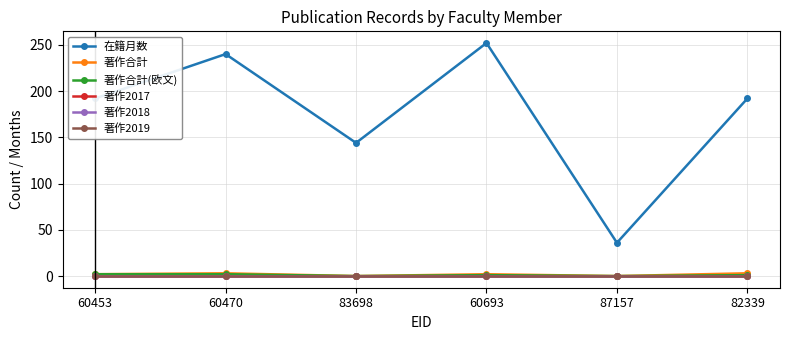

What is the total value across all series at 60693?

255